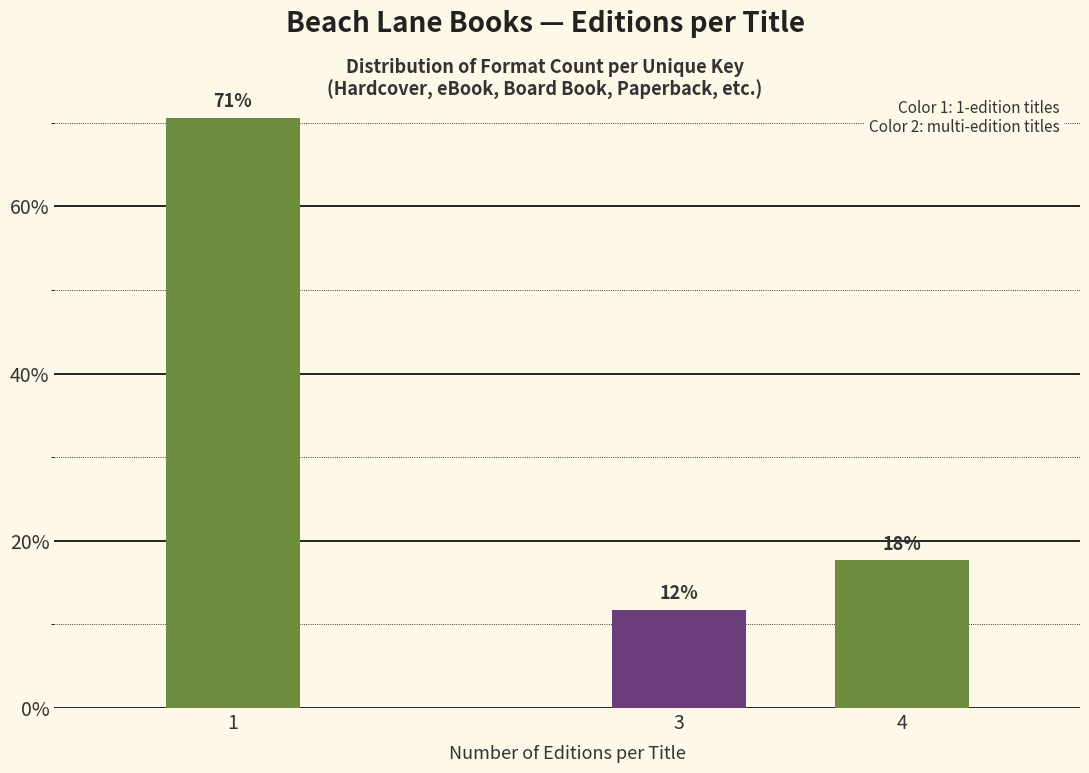

Does the chart contain any negative values?

No